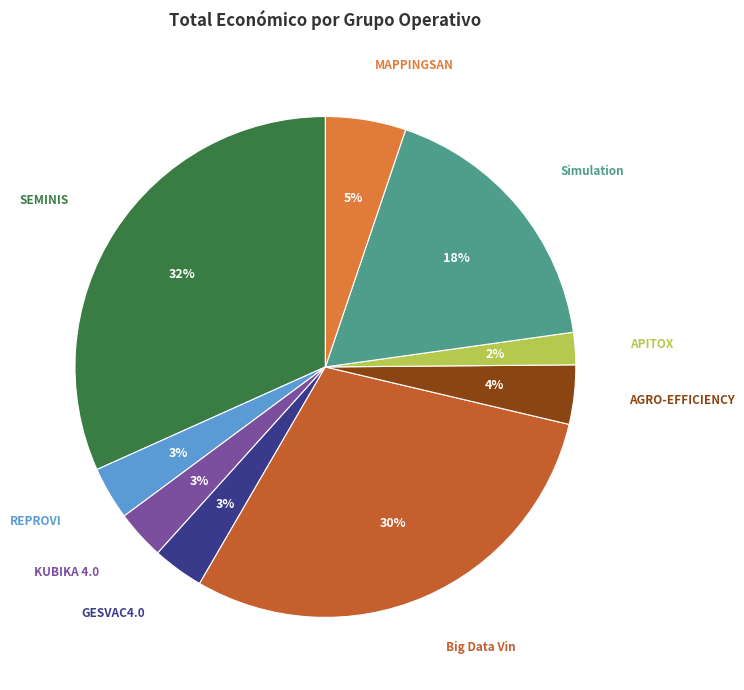

Does Big Data Vin account for over 50% of the chart?

No